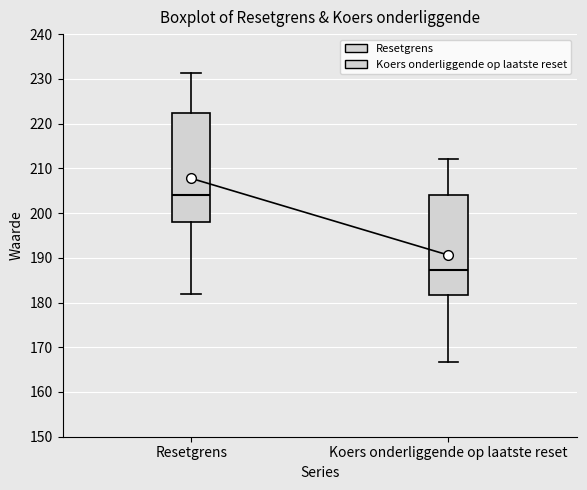

Which box is the tallest, from its lower edge to its upper edge?

Resetgrens